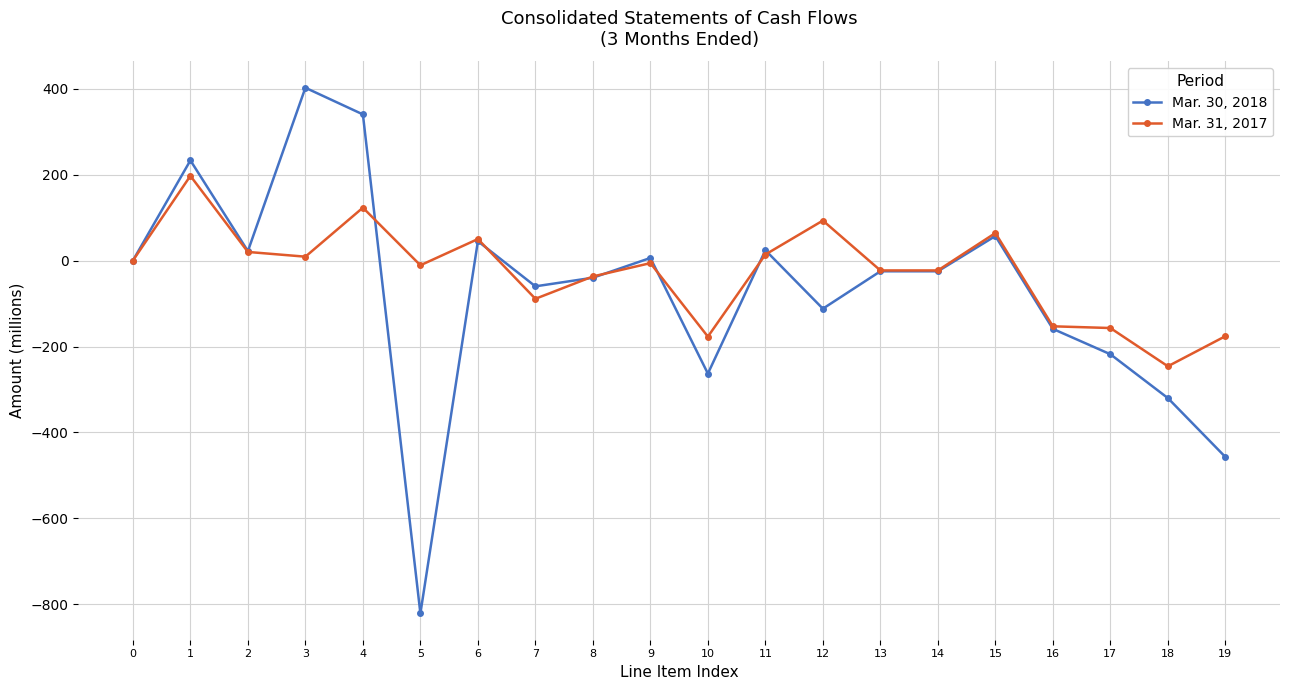

List the series in order of their overall mean, lowest first.

Mar. 30, 2018, Mar. 31, 2017